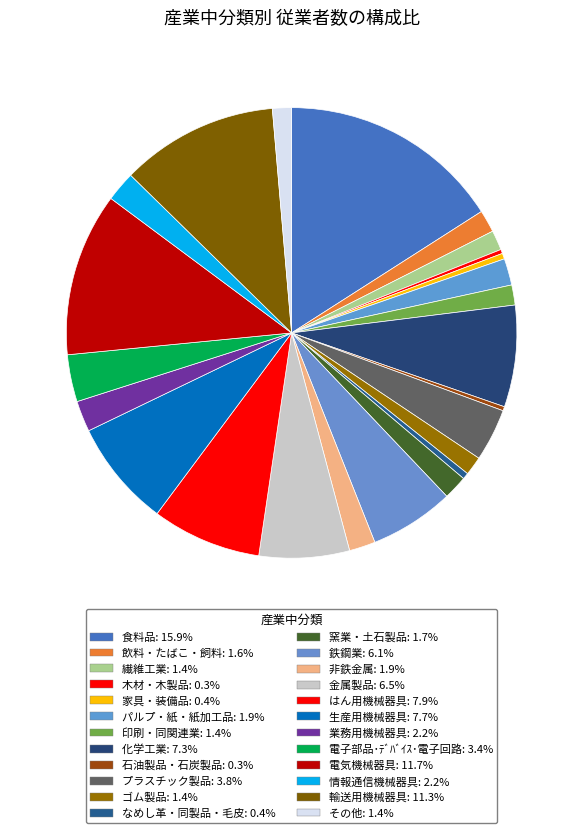

Count the number of slices in the pie.

24